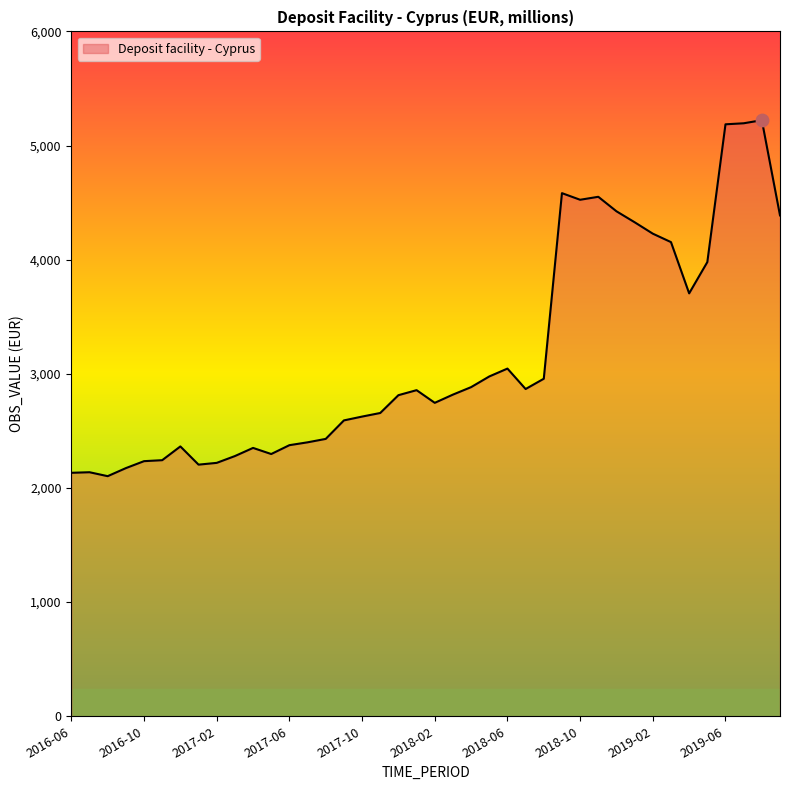

What is the minimum value shown in the chart?

2103.5